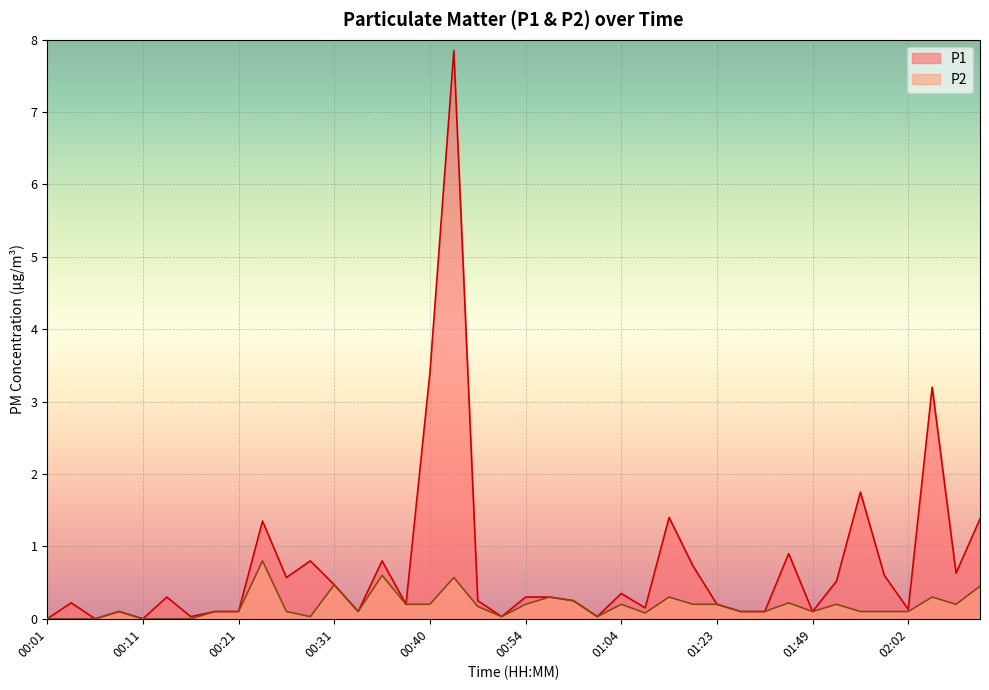

Between 00:18 and 00:51, which is larger?

00:18